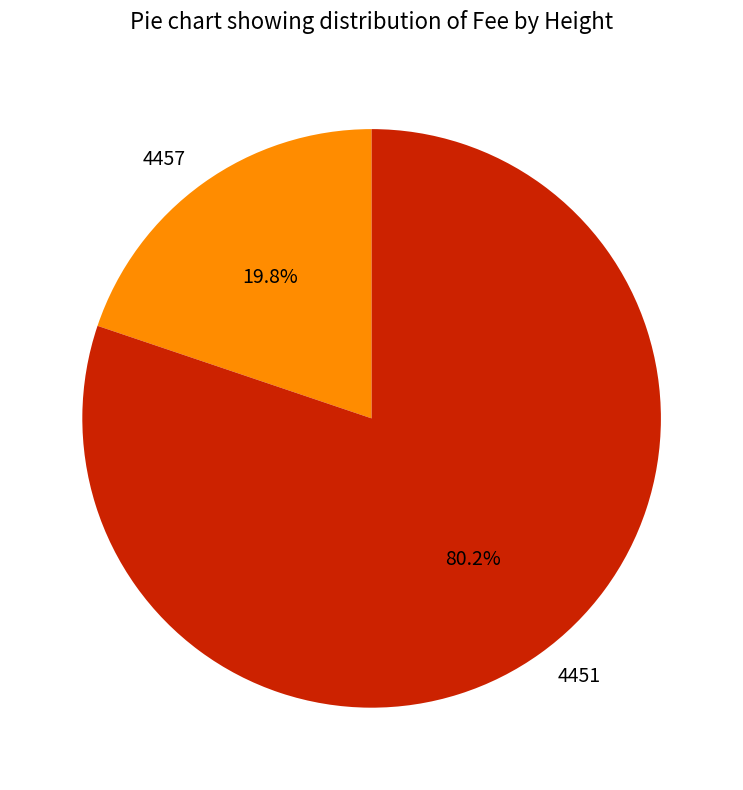

Does 4457 account for over 50% of the chart?

No